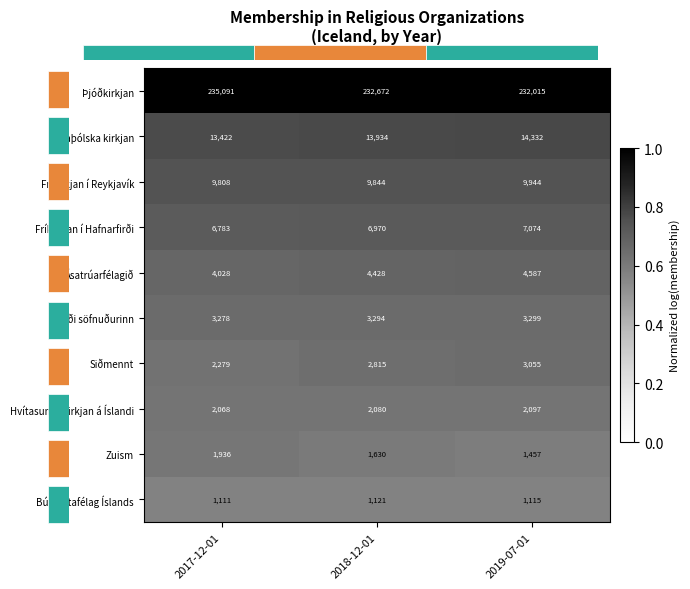

What is the difference between the Óháði söfnuðurinn values at 2018-12-01 and 2019-07-01?

5